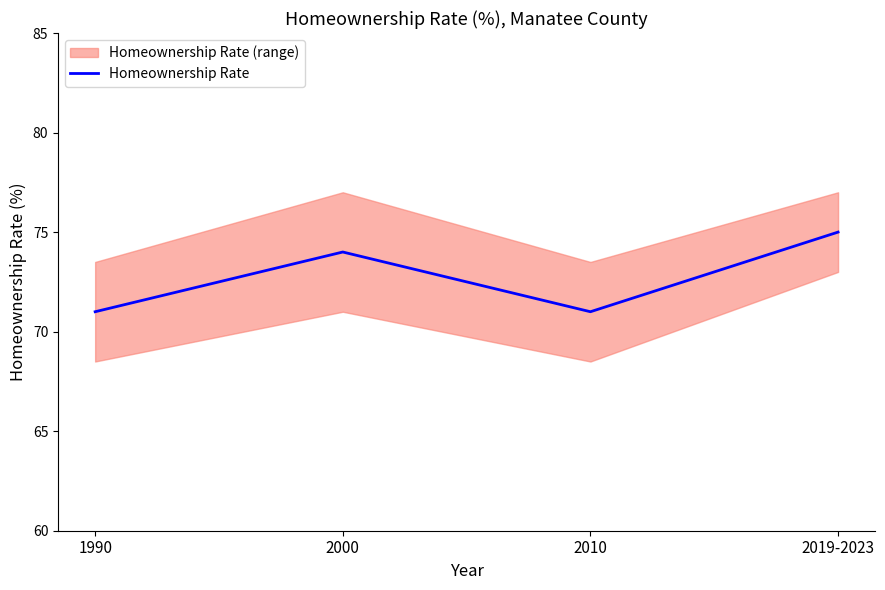

Which has a higher value, 1990 or 2019-2023?

2019-2023